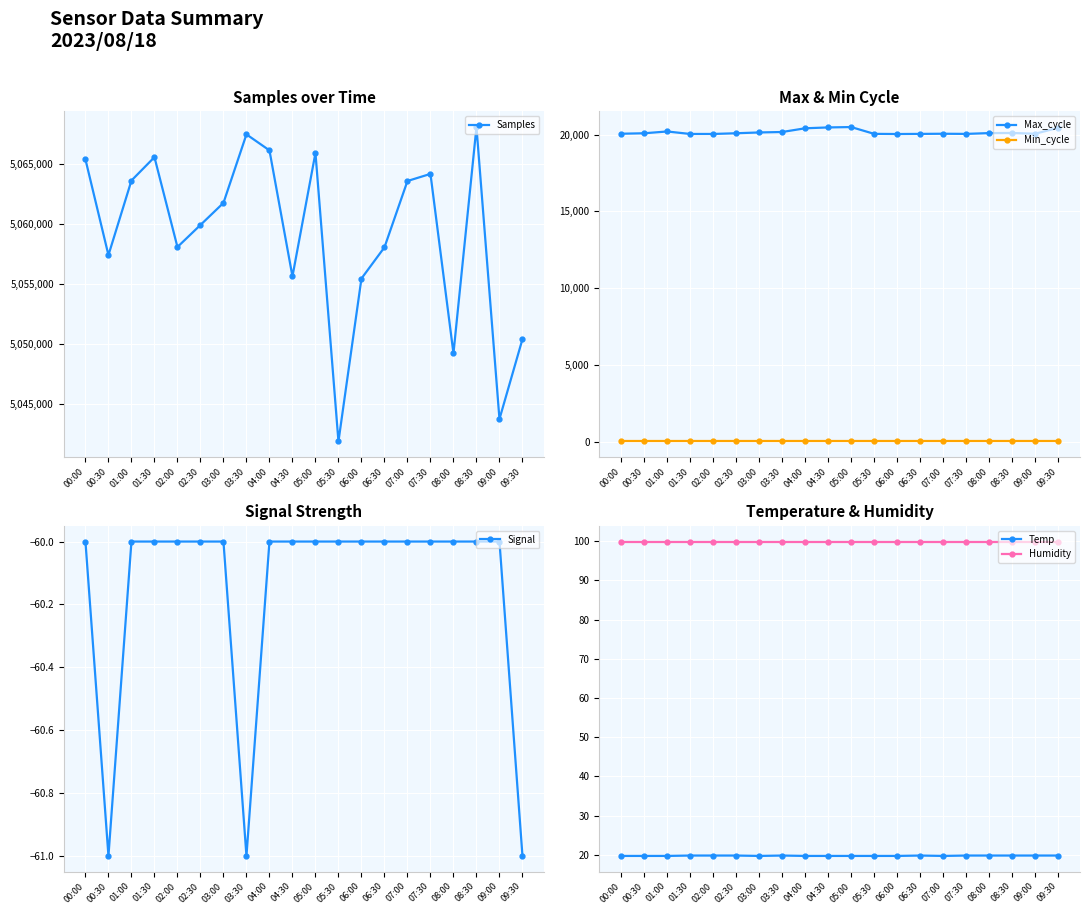

What is the maximum value shown in the chart?

5068054.0